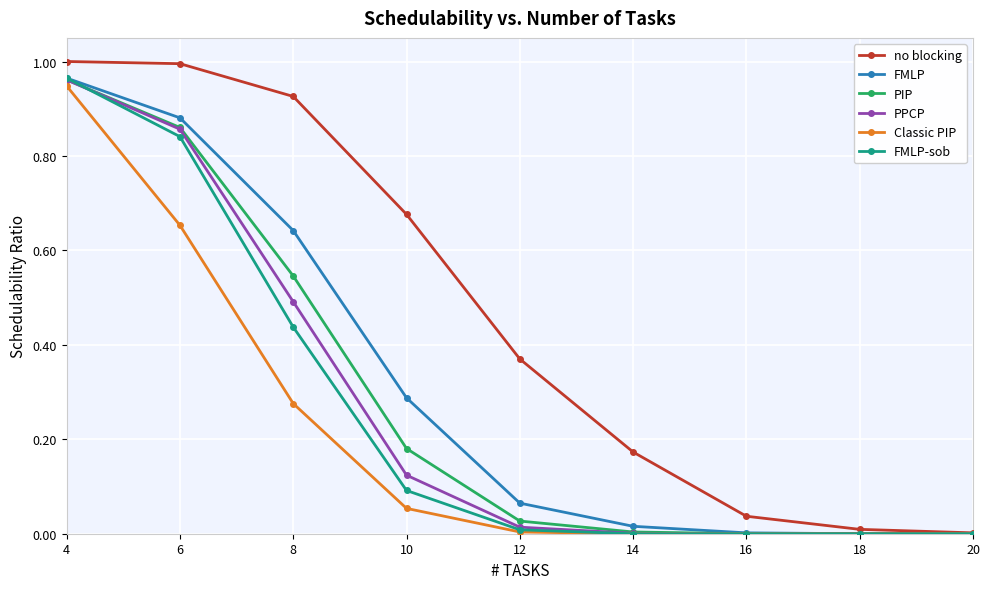

Which series has the widest spread of values?

no blocking